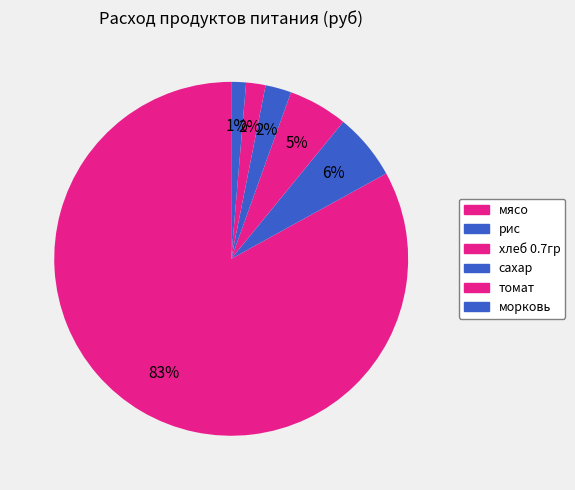

Count the number of slices in the pie.

6